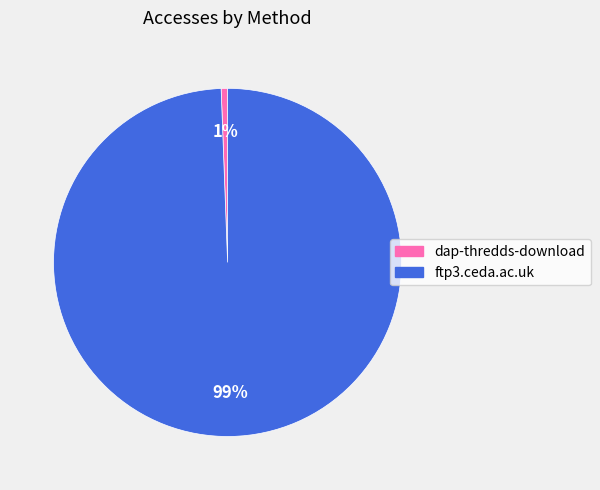

To the nearest percent, what is the average slice percentage?

50%